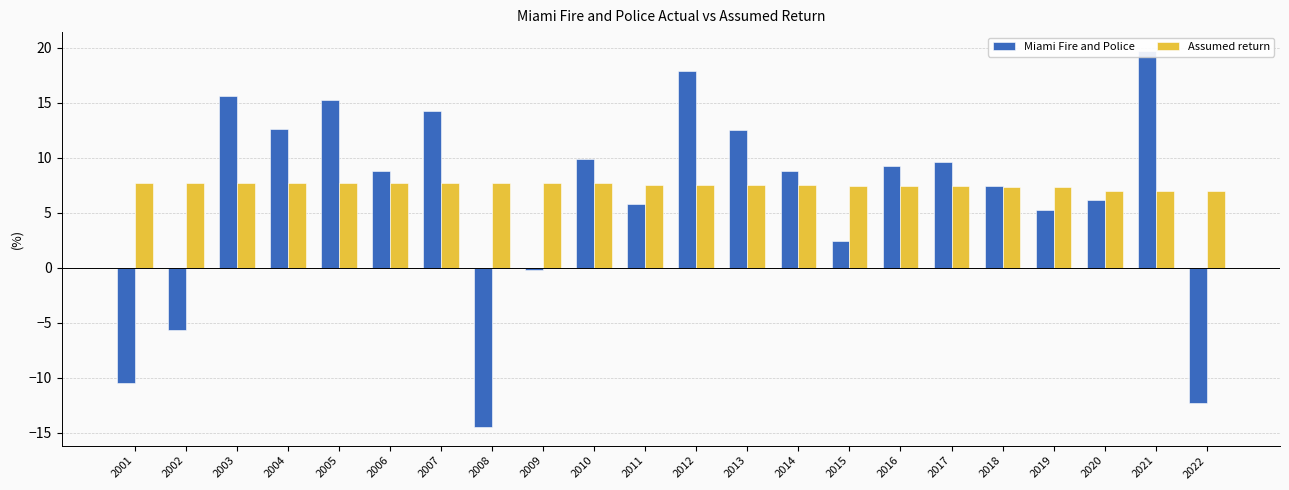

Does the chart contain stacked bars?

No